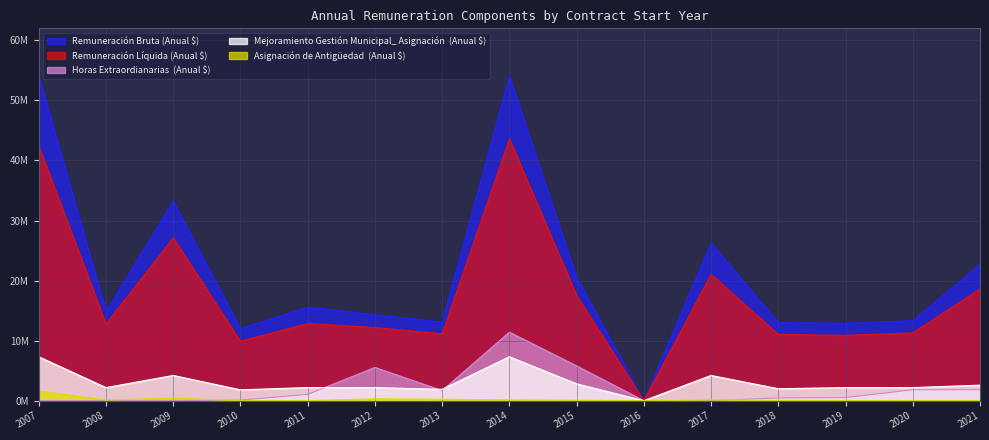

True or false: Asignación de Antigüedad  (Anual $) and Mejoramiento Gestión Municipal_ Asignación  (Anual $) cross at least once.

False